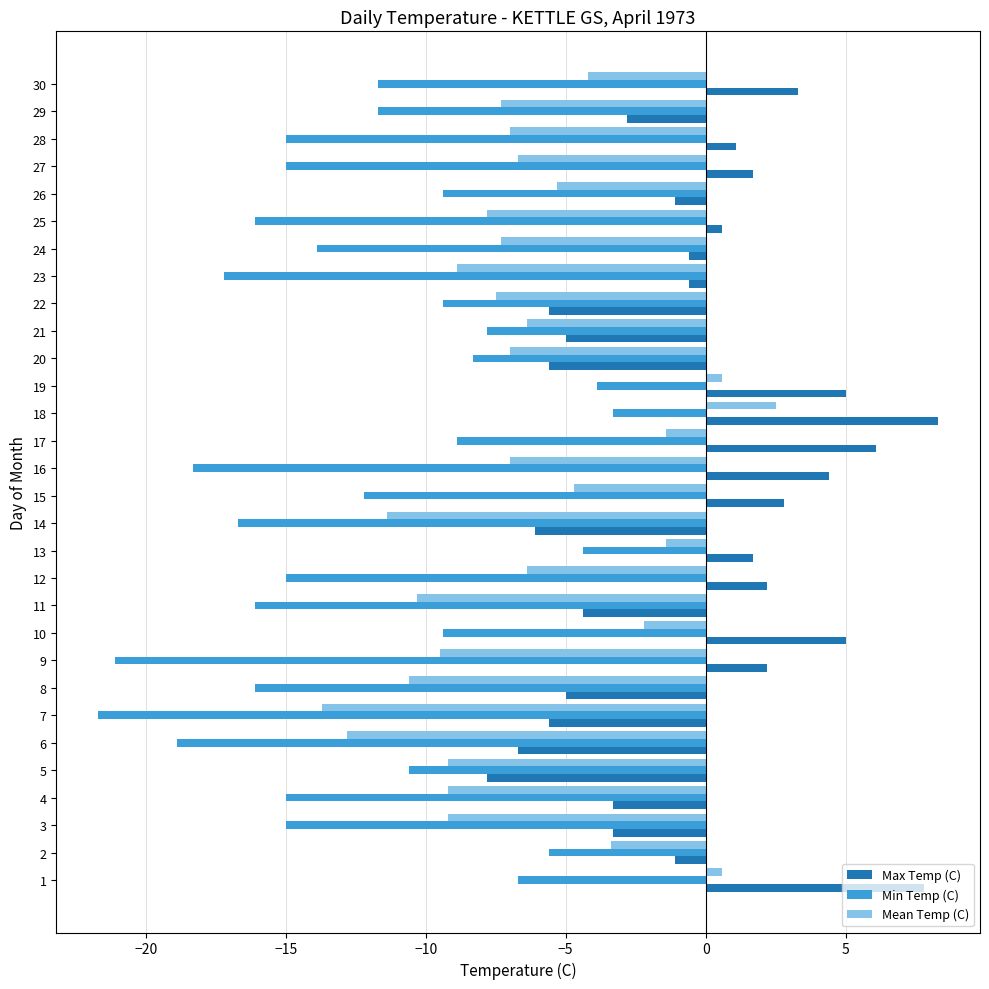

The Min Temp (C) series shows -9.4 at 26. True or false?

True